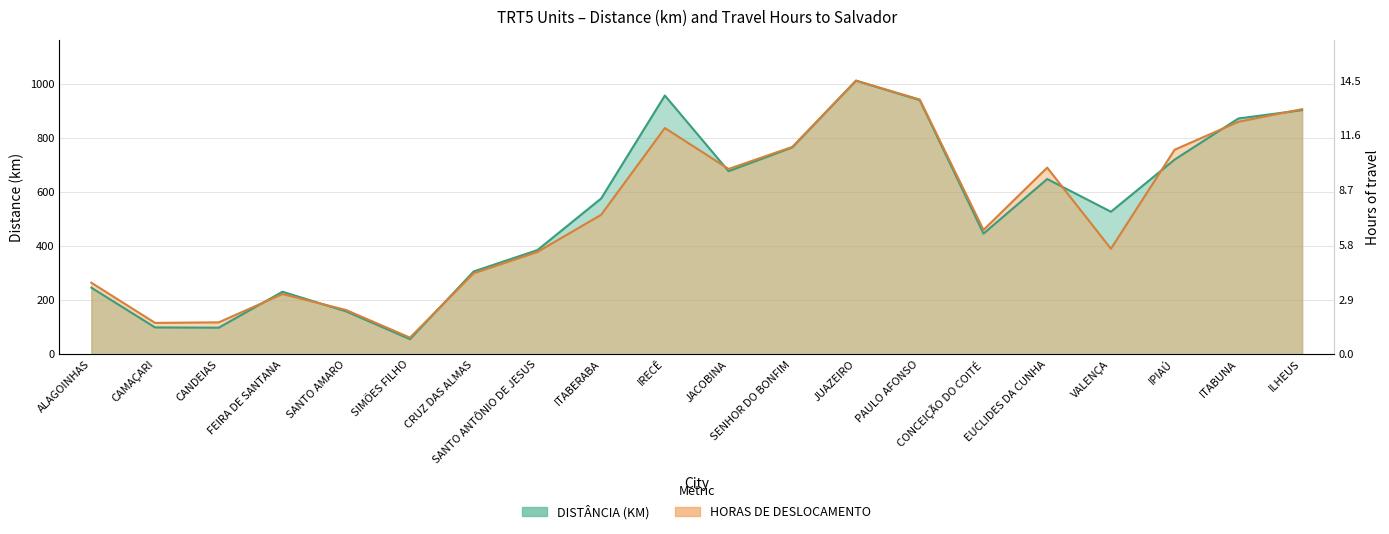

Reading left to right, what are all the values shown in this chart?

DISTÂNCIA (KM): ALAGOINHAS=247.0	CAMAÇARI=99.8	CANDEIAS=98.9	FEIRA DE SANTANA=232.0	SANTO AMARO=159.0	SIMÕES FILHO=56.3	CRUZ DAS ALMAS=307.0	SANTO ANTÔNIO DE JESUS=386.0	ITABERABA=577.0	IRECÊ=958.0	JACOBINA=678.0	SENHOR DO BONFIM=766.0	JUAZEIRO=1013.0	PAULO AFONSO=941.0	CONCEIÇÃO DO COITÉ=447.0	EUCLIDES DA CUNHA=649.0	VALENÇA=528.0	IPIAÚ=721.0	ITABUNA=873.0	ILHEUS=904.0
HORAS DE DESLOCAMENTO: ALAGOINHAS=265.3	CAMAÇARI=116.6	CANDEIAS=118.7	FEIRA DE SANTANA=223.4	SANTO AMARO=164.1	SIMÕES FILHO=62.1	CRUZ DAS ALMAS=300.2	SANTO ANTÔNIO DE JESUS=379.1	ITABERABA=516.6	IRECÊ=837.8	JACOBINA=686.3	SENHOR DO BONFIM=768.0	JUAZEIRO=1013.0	PAULO AFONSO=943.2	CONCEIÇÃO DO COITÉ=460.8	EUCLIDES DA CUNHA=691.2	VALENÇA=391.0	IPIAÚ=757.5	ITABUNA=860.8	ILHEUS=907.6